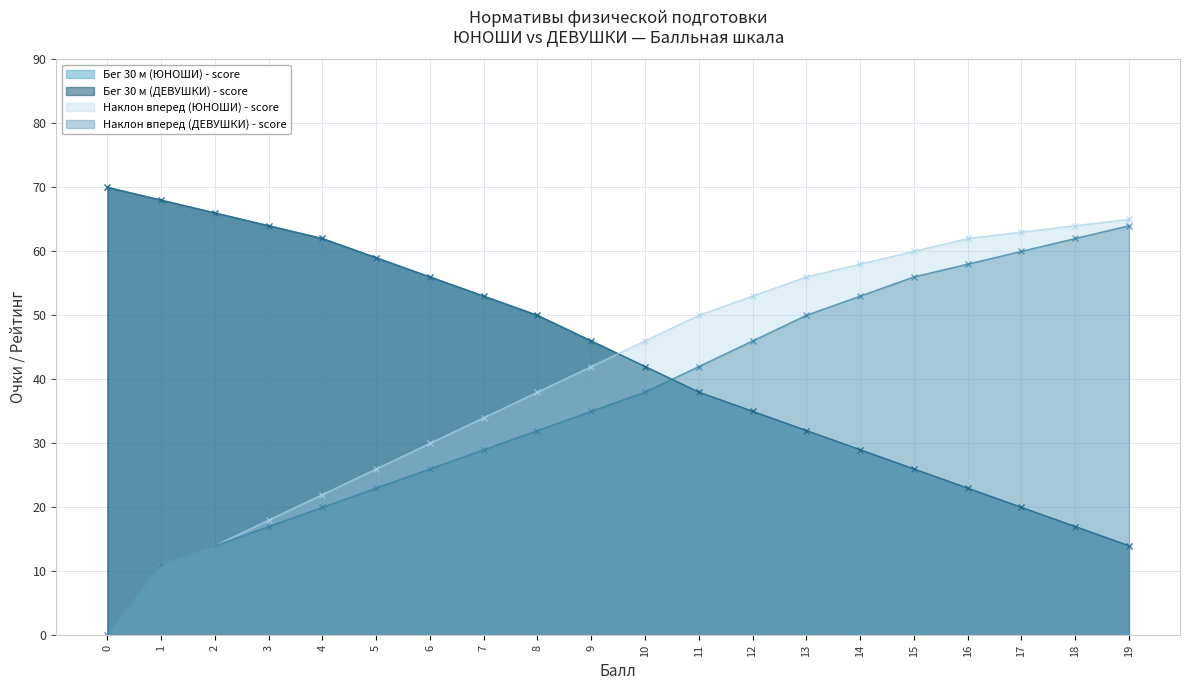

Reading left to right, transcribe all the data shown in this chart.

Бег 30 м (ЮНОШИ) - score: 0=70	1=68	2=66	3=64	4=62	5=59	6=56	7=53	8=50	9=46	10=42	11=38	12=35	13=32	14=29	15=26	16=23	17=20	18=17	19=14
Бег 30 м (ДЕВУШКИ) - score: 0=70	1=68	2=66	3=64	4=62	5=59	6=56	7=53	8=50	9=46	10=42	11=38	12=35	13=32	14=29	15=26	16=23	17=20	18=17	19=14
Наклон вперед (ЮНОШИ) - score: 0=0	1=11	2=14	3=18	4=22	5=26	6=30	7=34	8=38	9=42	10=46	11=50	12=53	13=56	14=58	15=60	16=62	17=63	18=64	19=65
Наклон вперед (ДЕВУШКИ) - score: 0=0	1=11	2=14	3=17	4=20	5=23	6=26	7=29	8=32	9=35	10=38	11=42	12=46	13=50	14=53	15=56	16=58	17=60	18=62	19=64